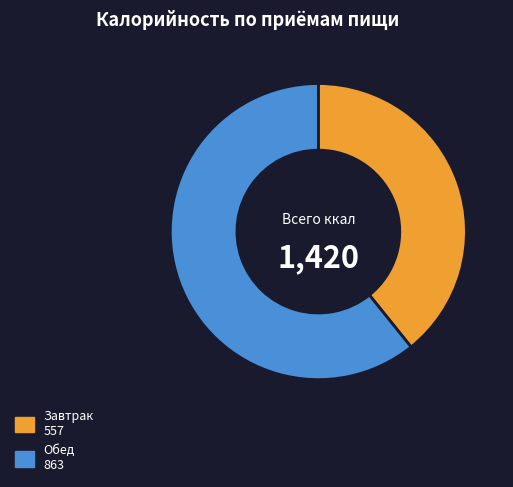

True or false: Обед accounts for 53% of the total.

False